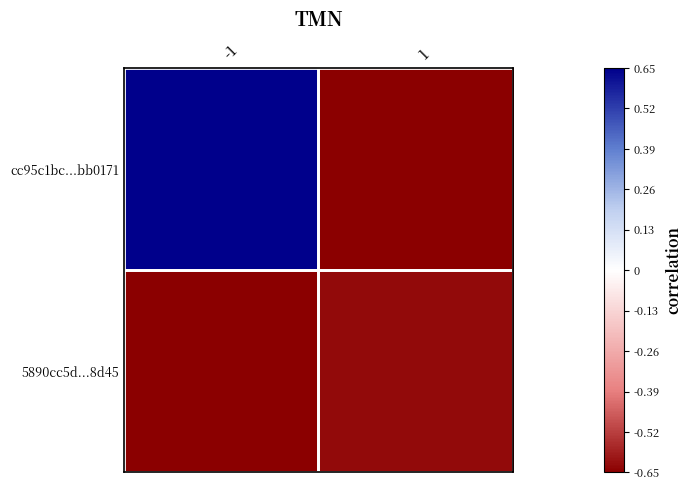

Which category has the highest value across all series?

-1